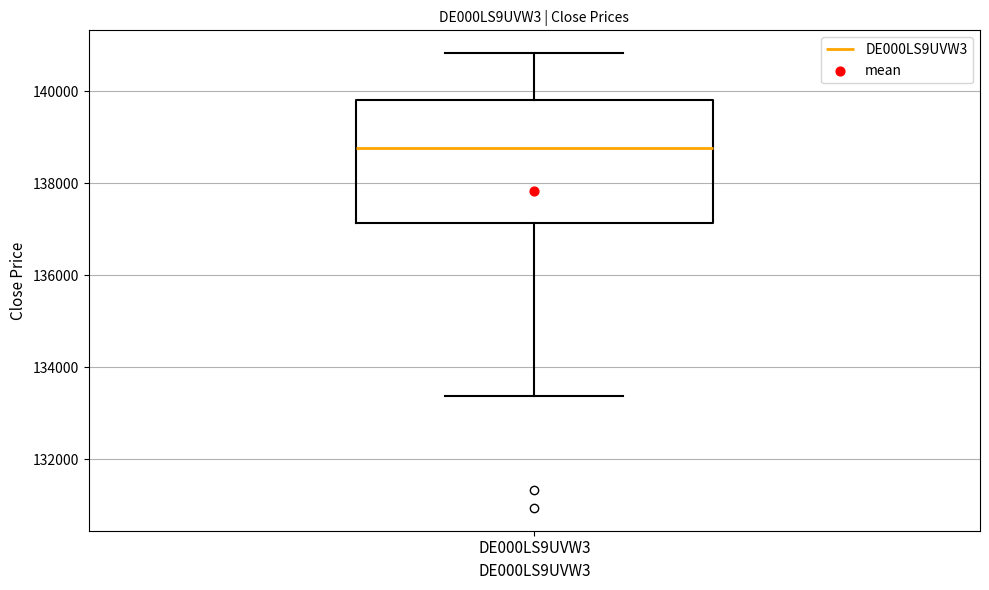

Transcribe this box plot: give where the median line is, the range the box spans, and where the two whiskers end, as read against the y-axis. The values are not printed on the chart, so give them approximately, as read against the axis.

median 138800, box 137200 to 139800, whiskers 133400 to 140800